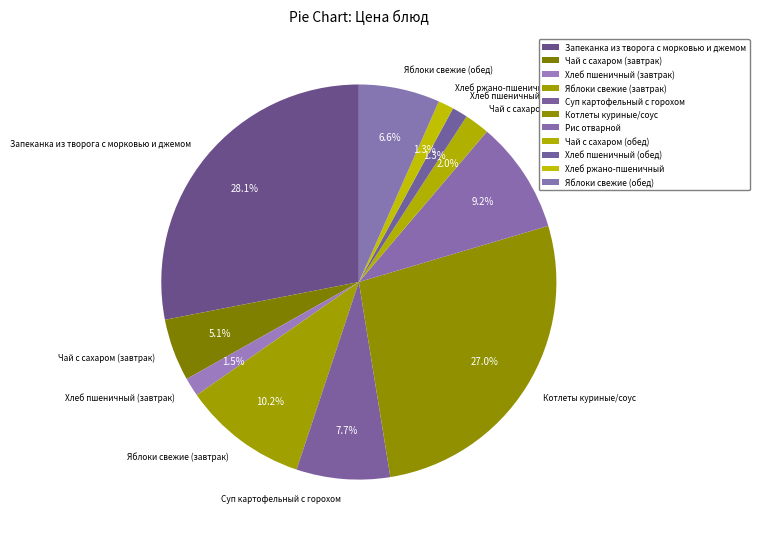

Which has a higher value, Хлеб ржано-пшеничный or Яблоки свежие (обед)?

Яблоки свежие (обед)